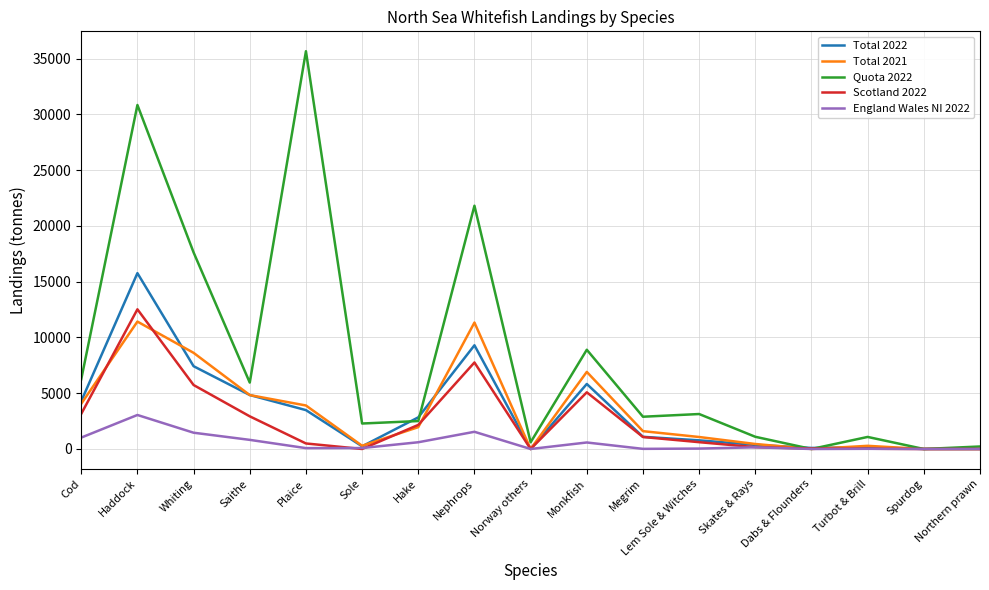

What is the sum of all Total 2022 values?

56493.9